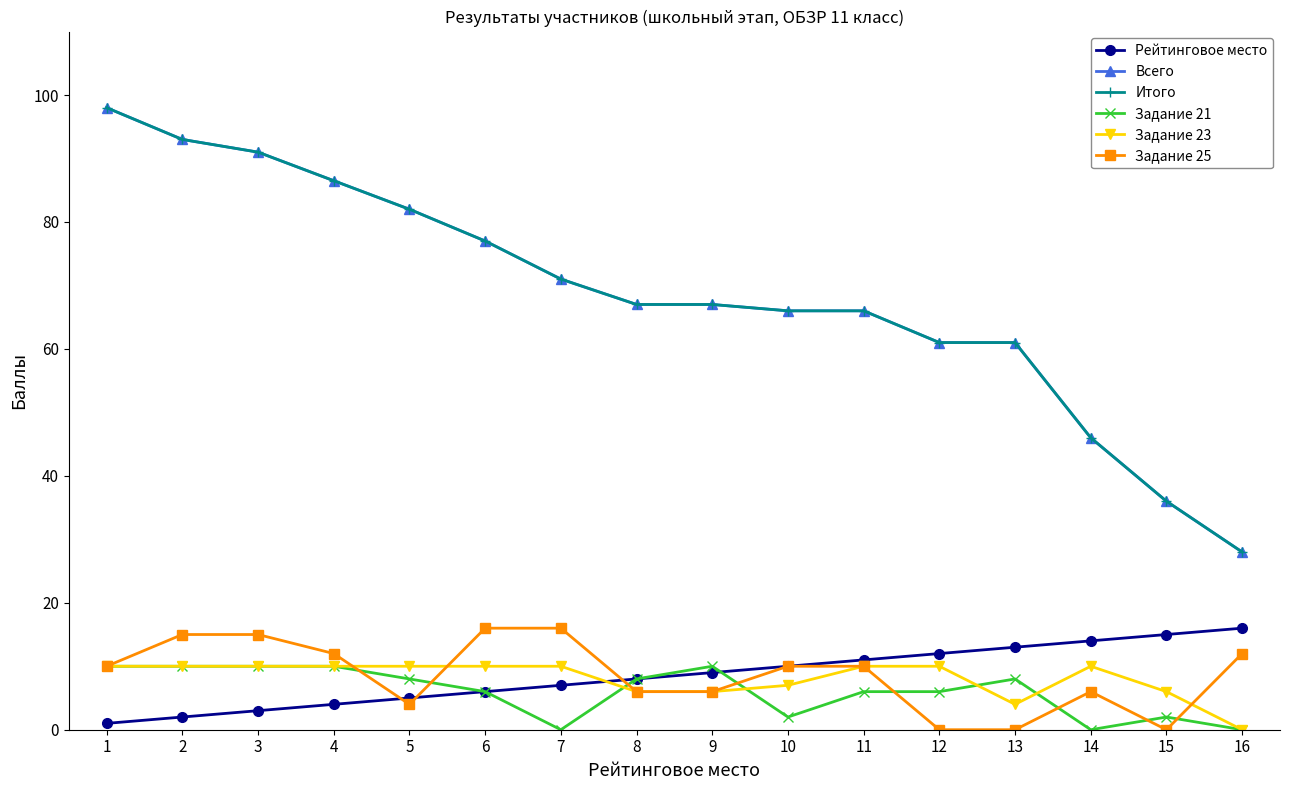

What is the difference between the second highest and second lowest values in the Задание 21 series?

10.0